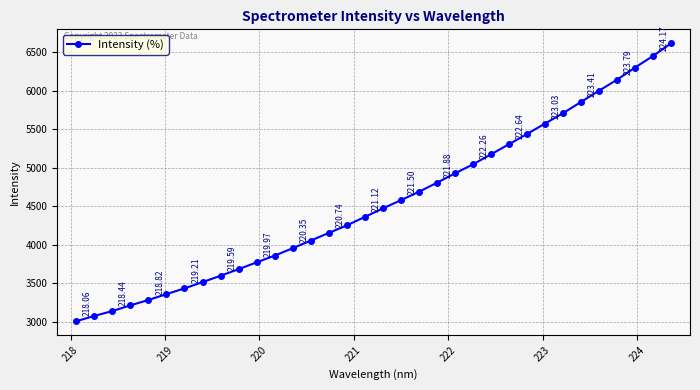

True or false: there are more than 1 points higher than both neighbors.

False